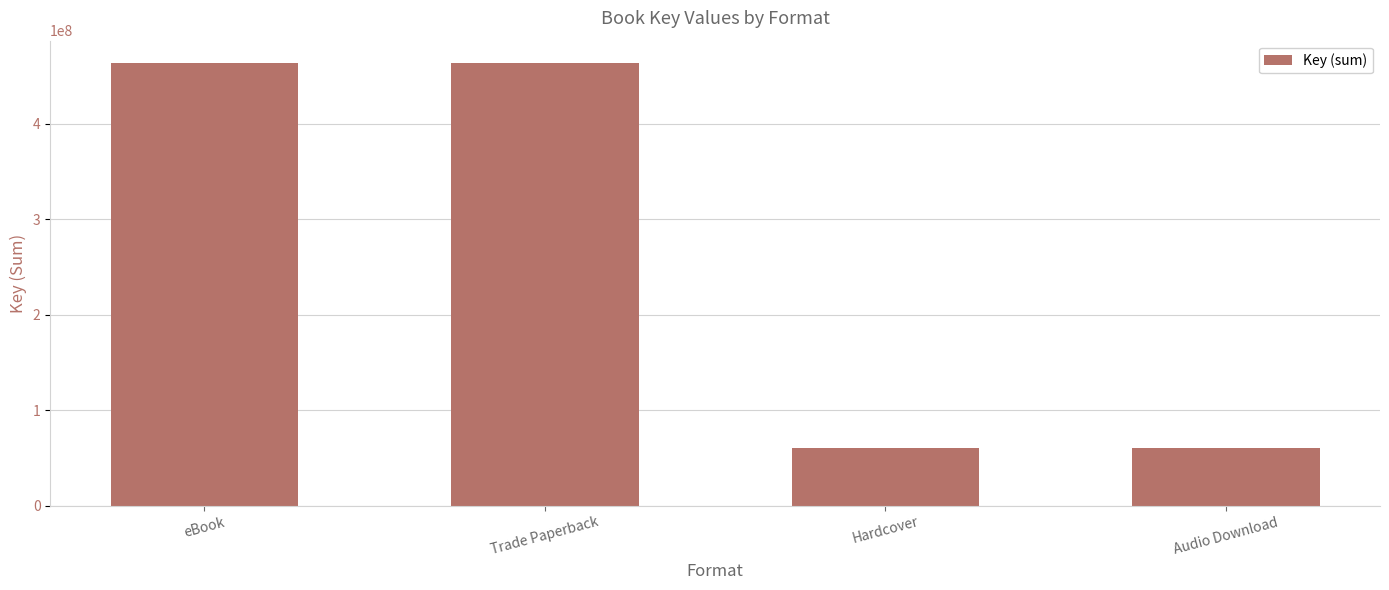

The value at Trade Paperback is 463569660. True or false?

True